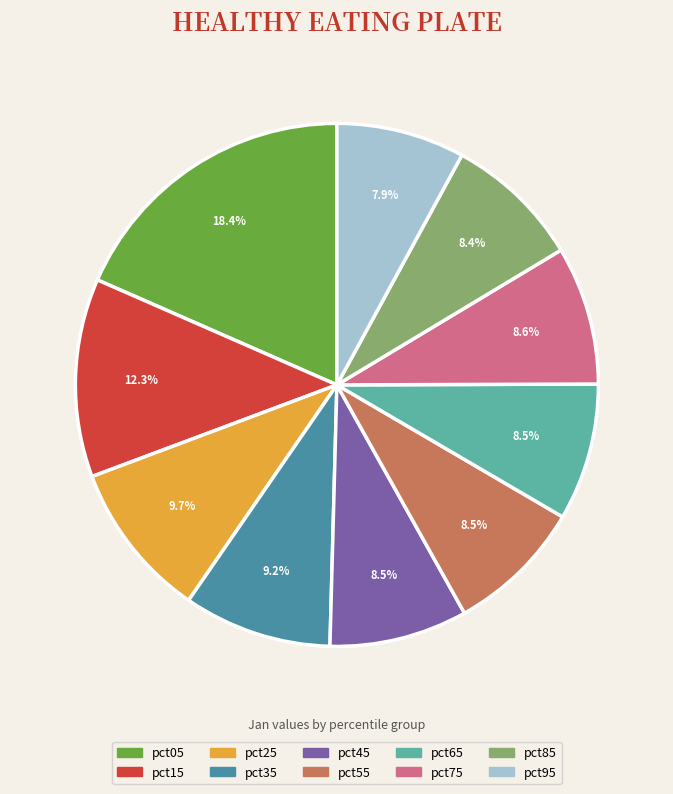

Combined, do pct65 and pct15 account for over 50%?

No